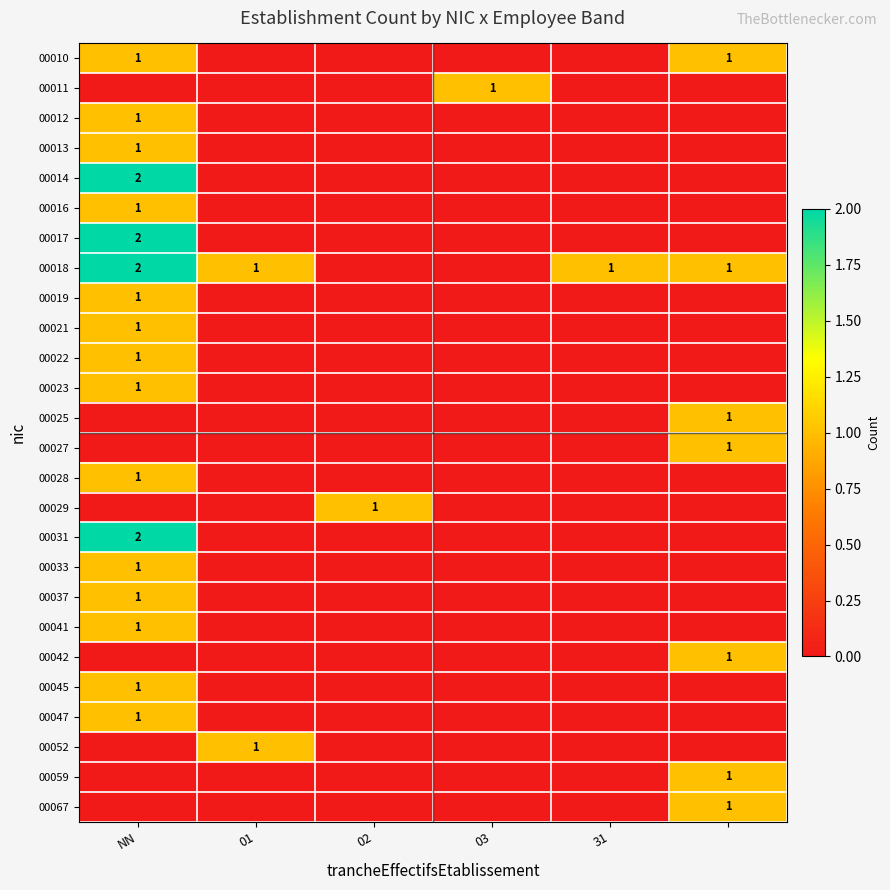

How many series are shown in this chart?

26